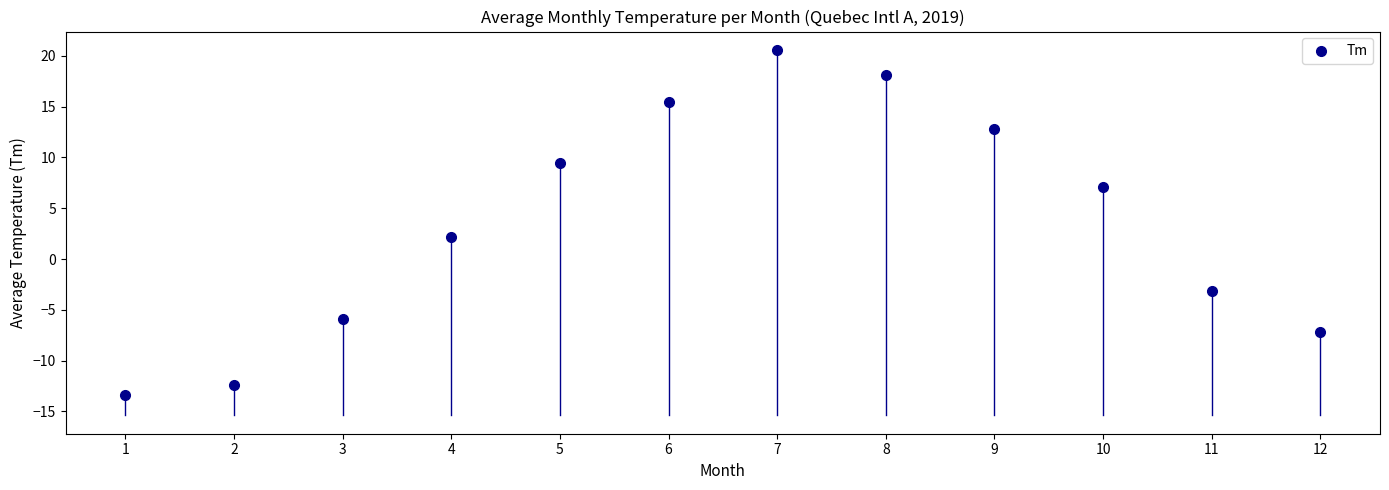

What Y value in the scatter plot is closest to 3?

2.2